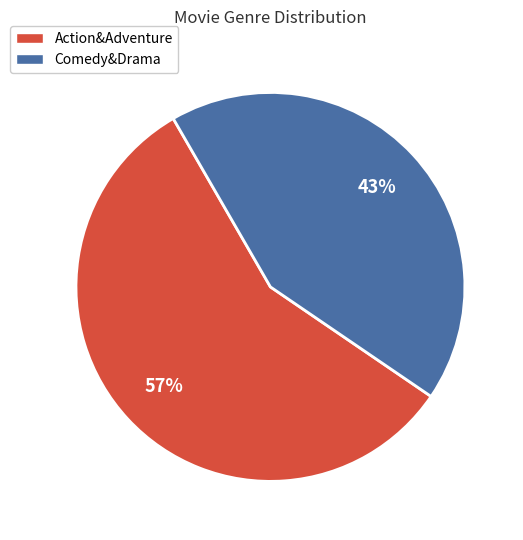

Combined, do Comedy&Drama and Action&Adventure account for over 50%?

Yes